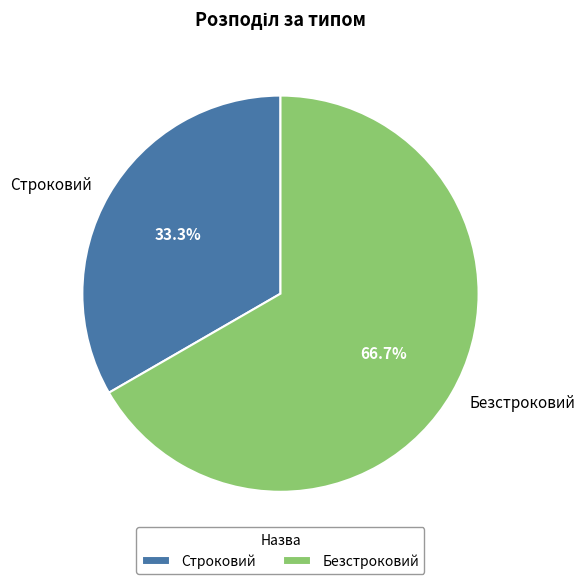

To the nearest percent, what is the combined percentage of Строковий and Безстроковий?

100%